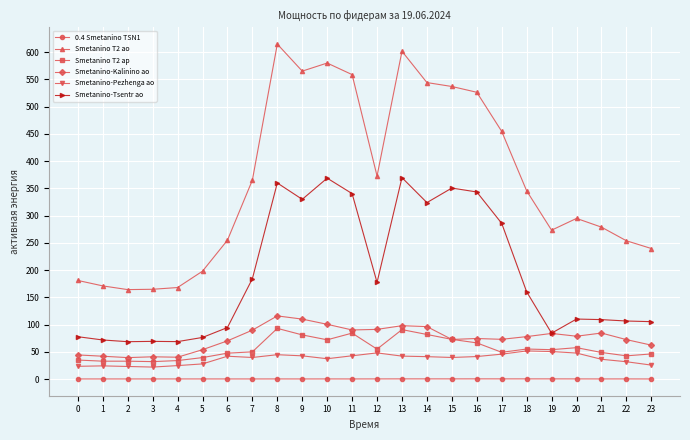

How many lines are shown in the chart?

6